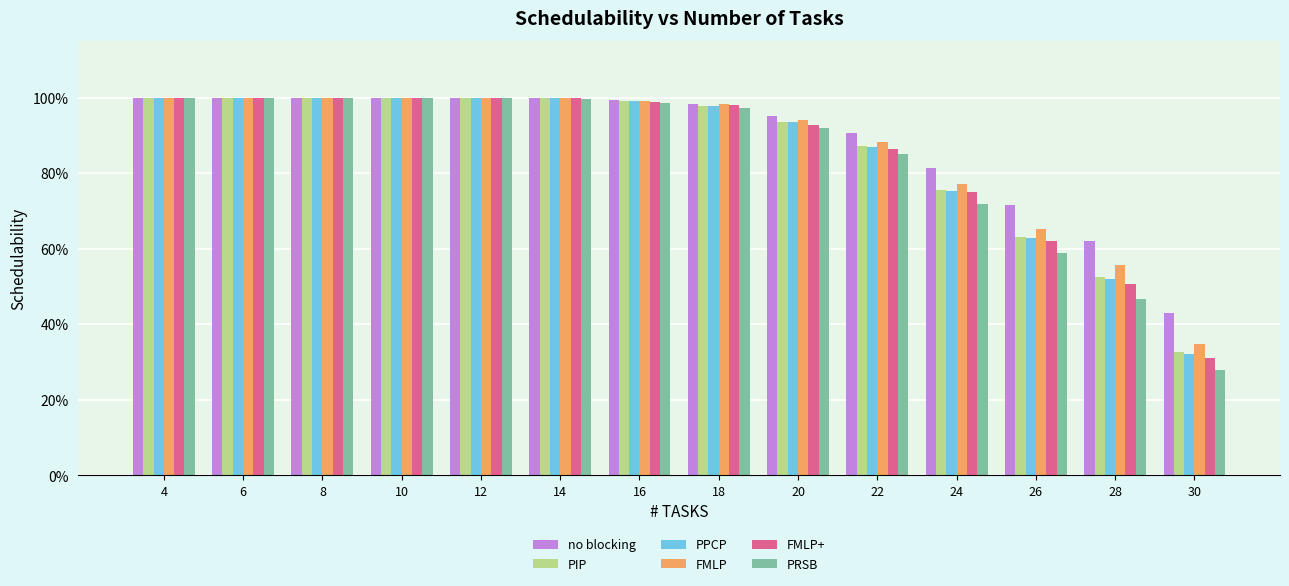

What are all the series names shown in the legend?

no blocking, PIP, PPCP, FMLP, FMLP+, PRSB